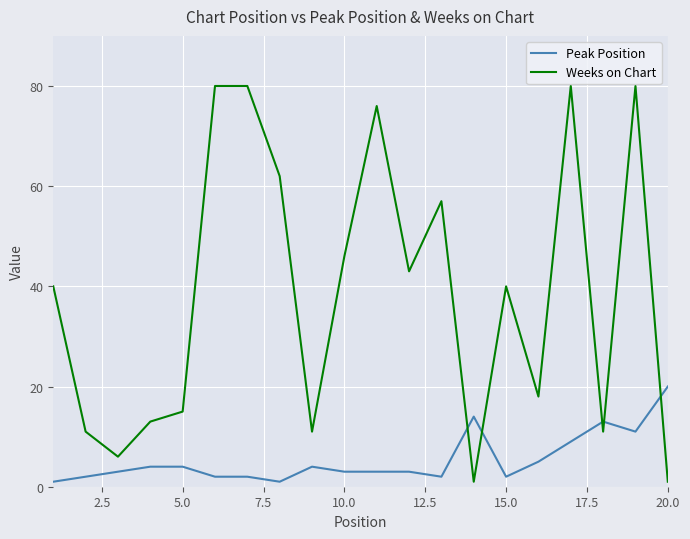

What is the highest value of the Weeks on Chart series?

80